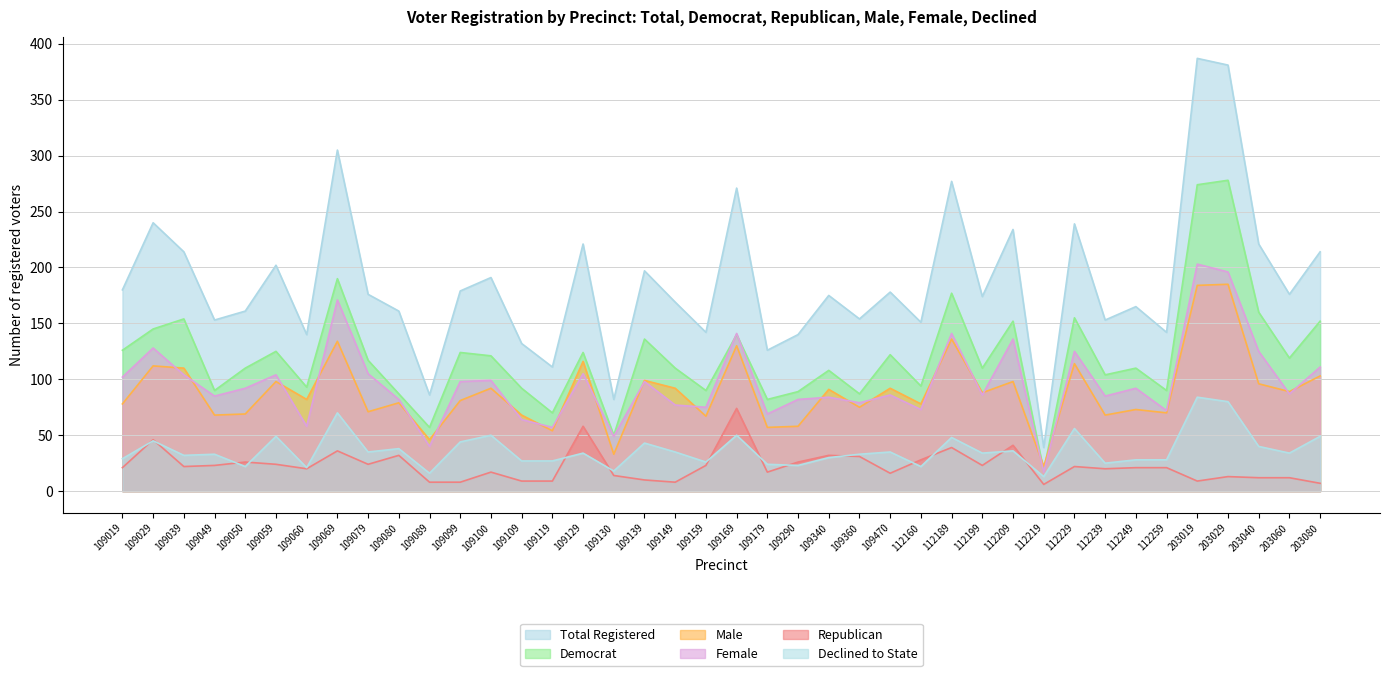

True or false: Total Registered and Female cross at least once.

False